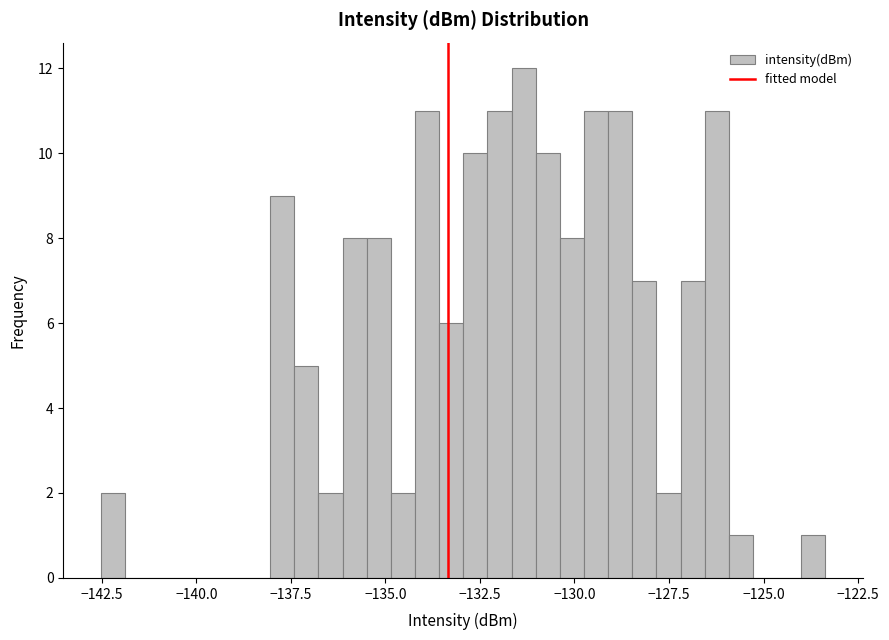

Around what value on the x-axis is the tallest bar? Give the approximate position of its centre, as read against the axis.

-131.5